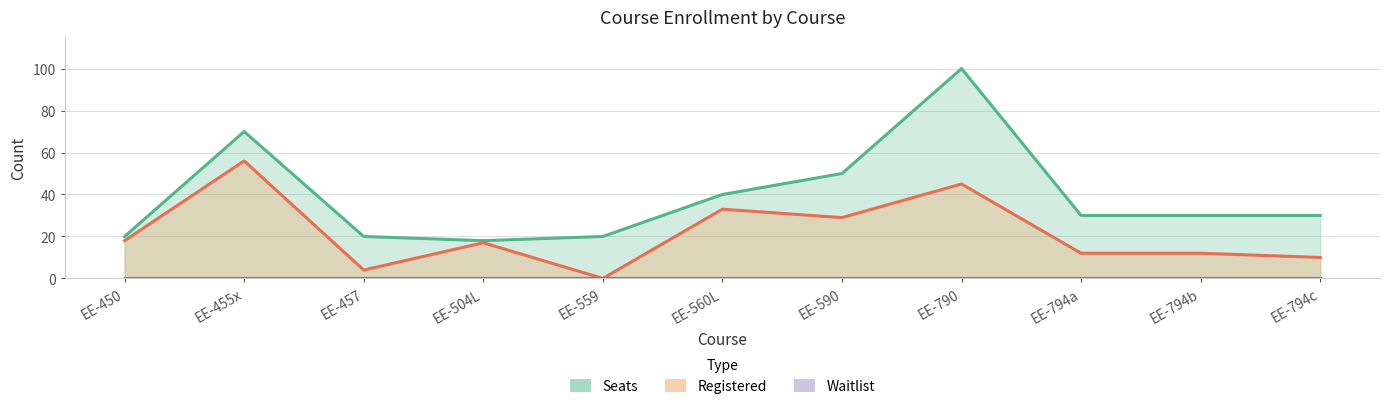

What is the total value across all series at EE-790?

145